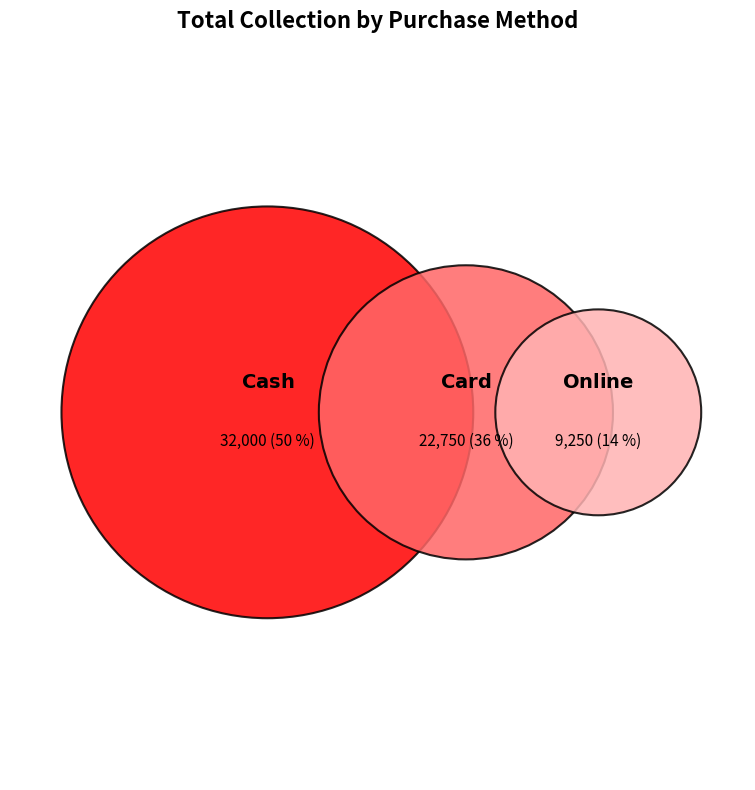

Is the sum of Cash and Card greater than half?

Yes